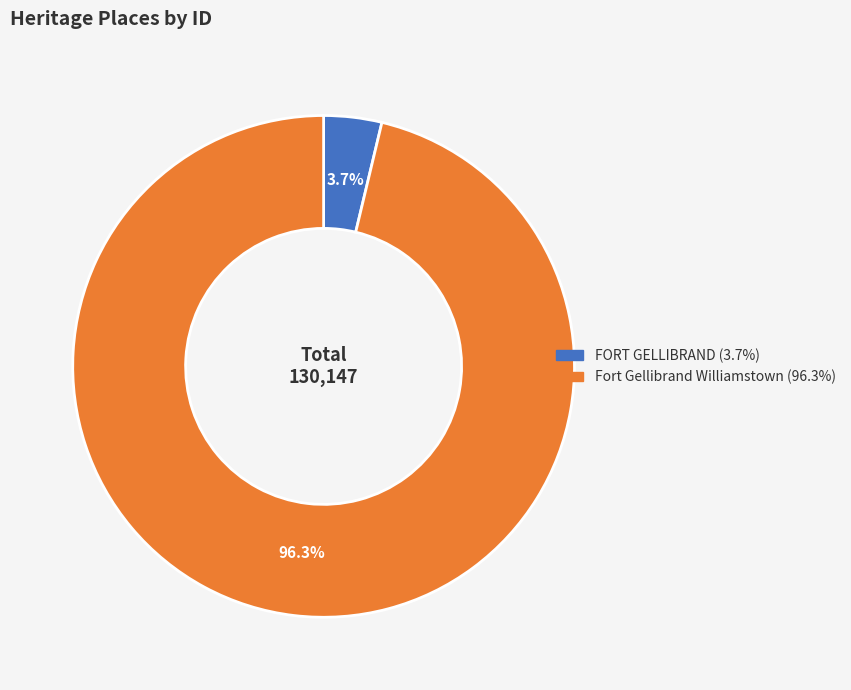

To the nearest percent, what is the difference between the largest and smallest slice percentages?

93%